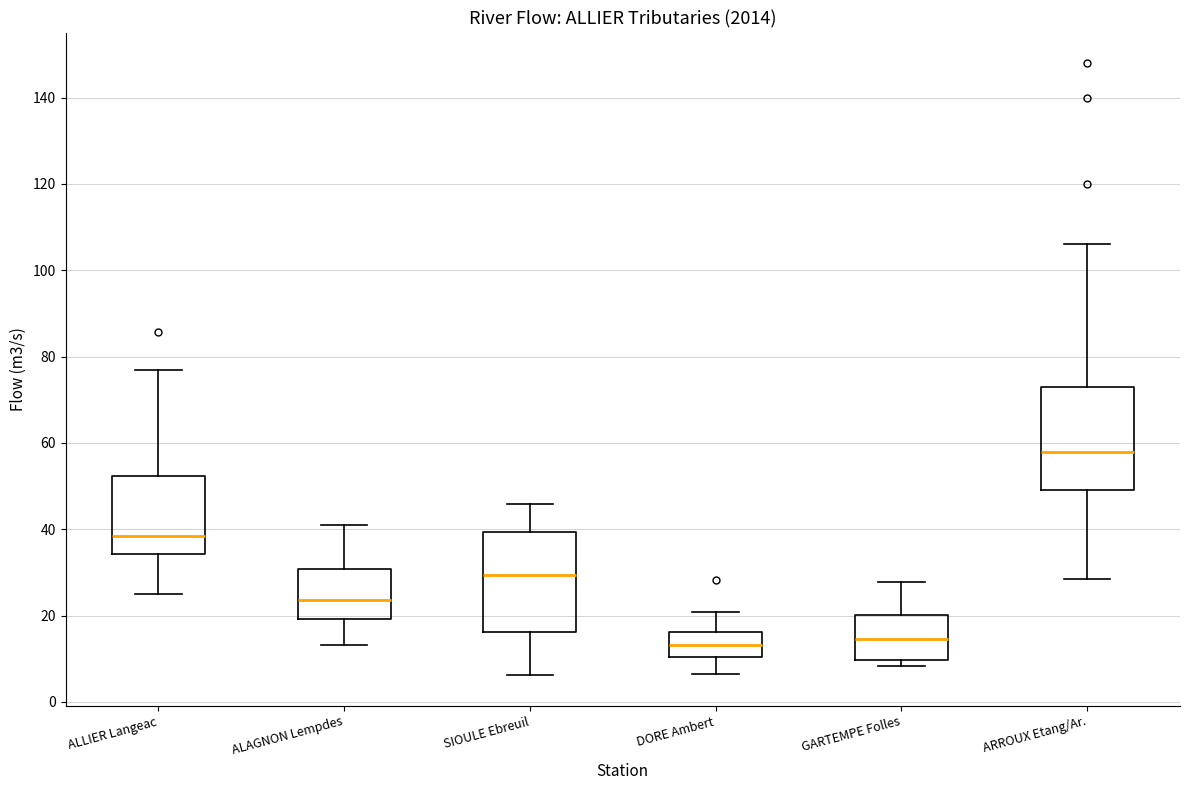

Reading left to right, transcribe this box plot: for each box, give where its median line is, the range the box spans, and where its two whiskers end, as read against the y-axis. The values are not printed on the chart, so give them approximately, as read against the axis.

ALLIER Langeac: median 38, box 34 to 52, whiskers 24 to 76
ALAGNON Lempdes: median 24, box 20 to 30, whiskers 14 to 42
SIOULE Ebreuil: median 30, box 16 to 40, whiskers 6 to 46
DORE Ambert: median 14, box 10 to 16, whiskers 6 to 20
GARTEMPE Folles: median 14, box 10 to 20, whiskers 8 to 28
ARROUX Etang/Ar.: median 58, box 50 to 74, whiskers 28 to 106